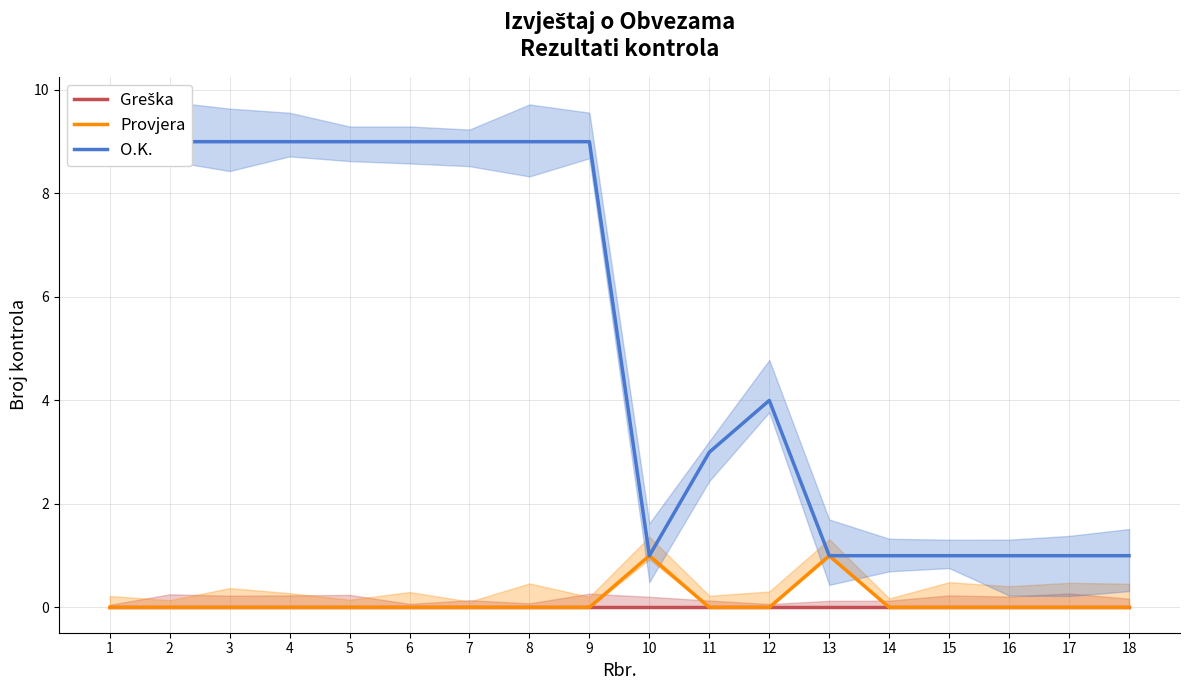

Reading right to left, list all the values displayed in this chart.

Greška: 18=0	17=0	16=0	15=0	14=0	13=0	12=0	11=0	10=0	9=0	8=0	7=0	6=0	5=0	4=0	3=0	2=0	1=0
Provjera: 18=0	17=0	16=0	15=0	14=0	13=1	12=0	11=0	10=1	9=0	8=0	7=0	6=0	5=0	4=0	3=0	2=0	1=0
O.K.: 18=1	17=1	16=1	15=1	14=1	13=1	12=4	11=3	10=1	9=9	8=9	7=9	6=9	5=9	4=9	3=9	2=9	1=9